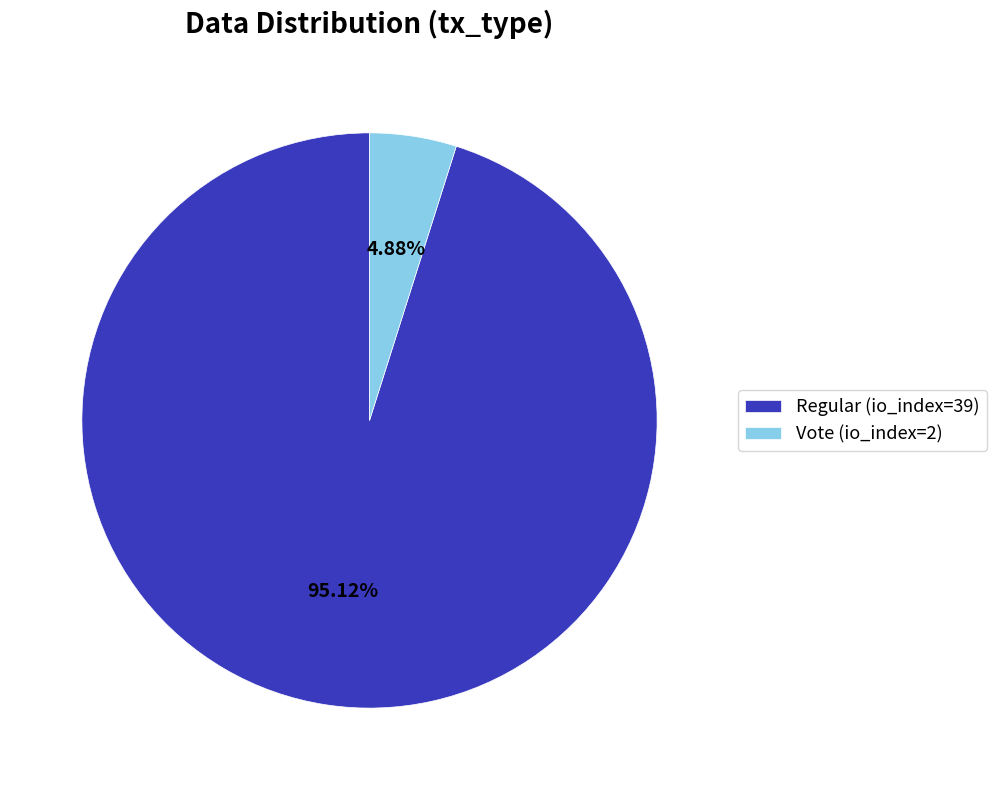

Is there any slice that represents more than half of the pie?

Yes